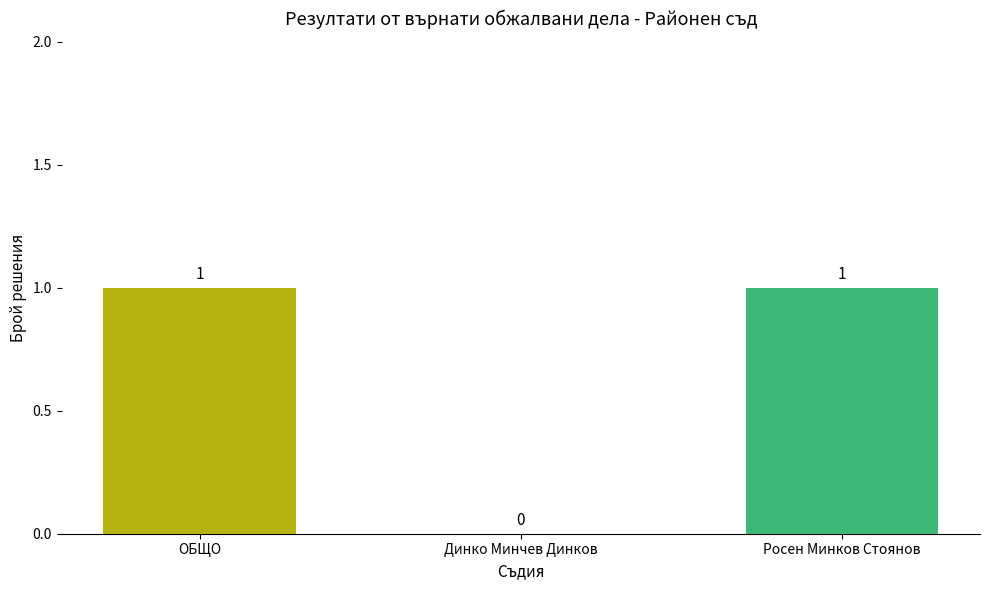

The value at Росен Минков Стоянов is 1. True or false?

True